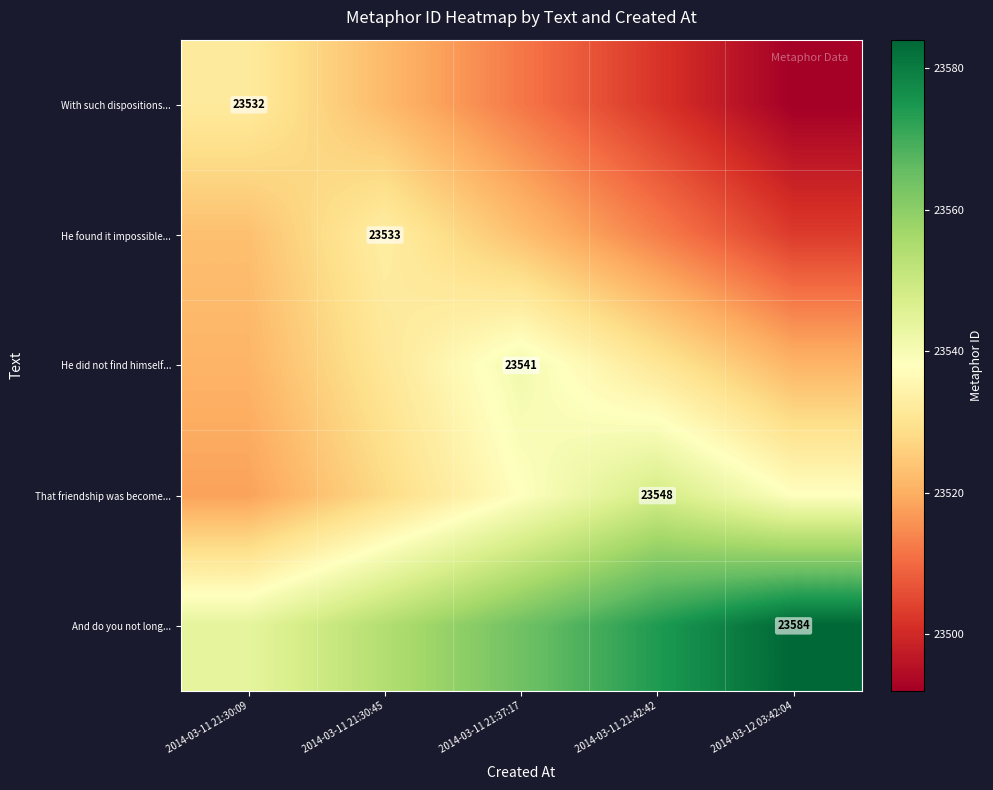

The That friendship was become... series shows 30679 at 2014-03-11 21:42:42. True or false?

False